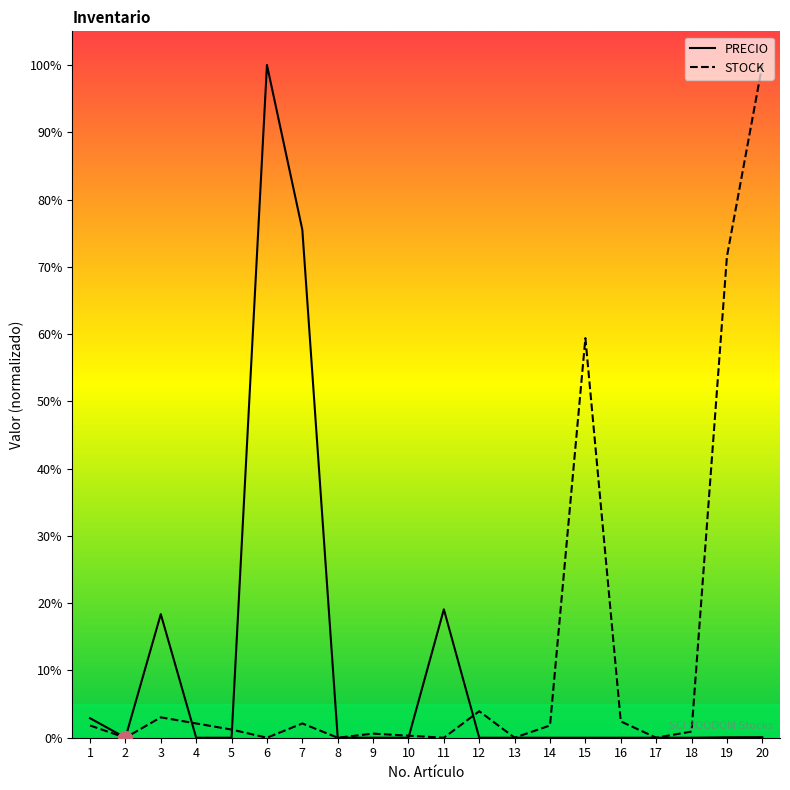

What is the total value across all series at 3?

21.4